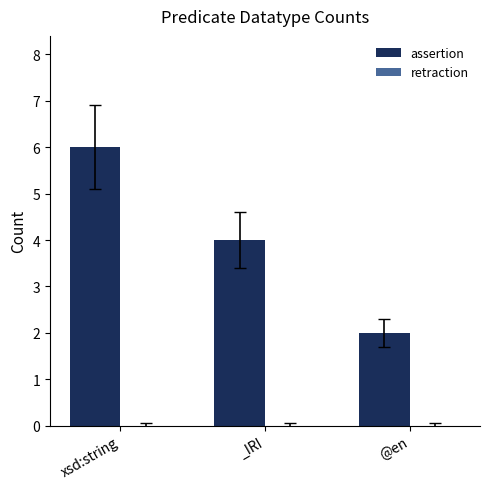

Reading left to right, what are all the values shown in this chart?

6	4	2